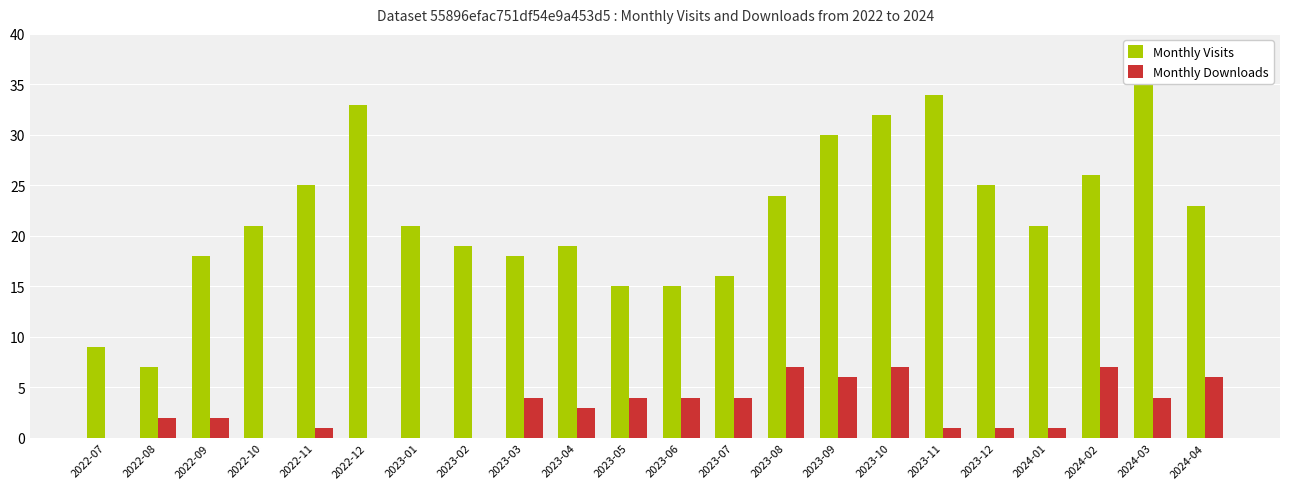

At which label is Monthly Downloads closest to 3?

2023-04